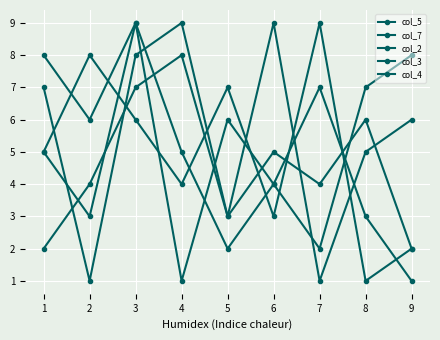

What is the maximum value for col_5?

9